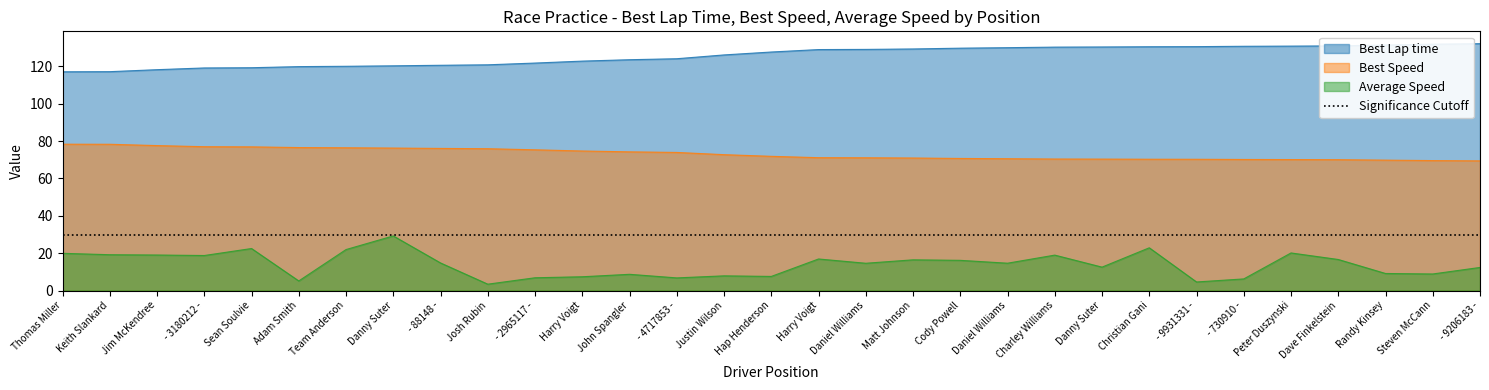

At which category does the chart reach its minimum across all series?

Josh Rubin